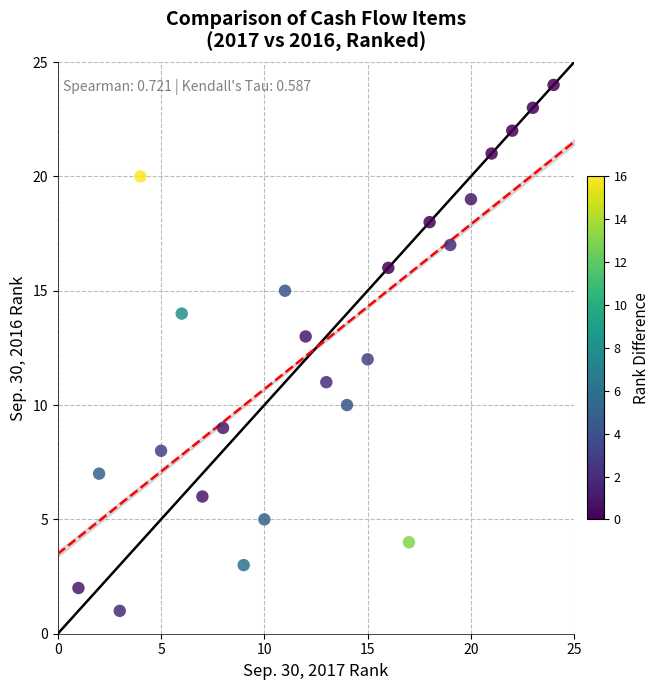

What is the range of X values (max minus min)?

23